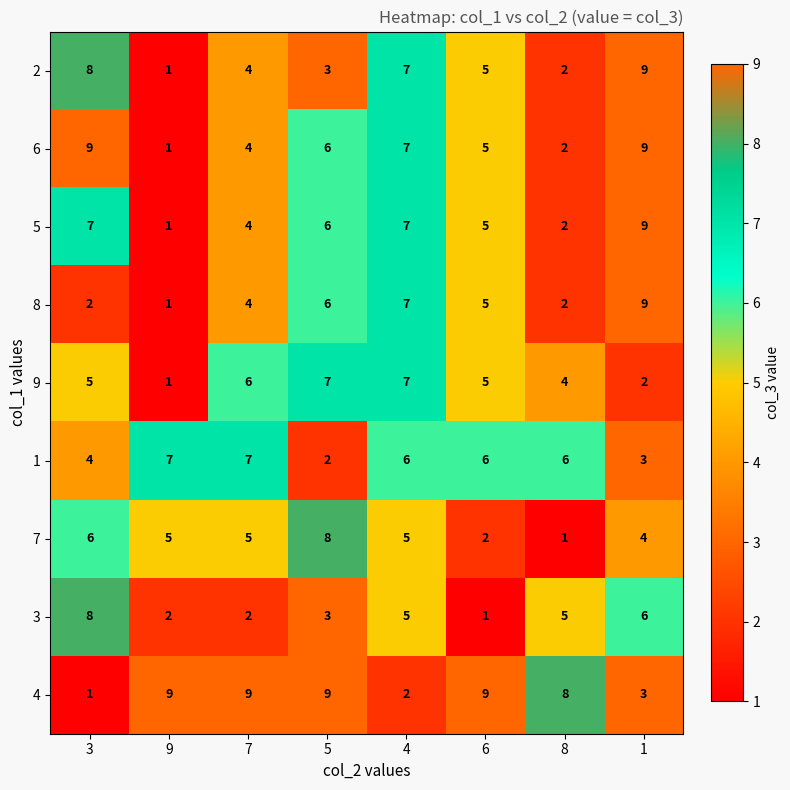

What is the highest value of the 5 series?

9